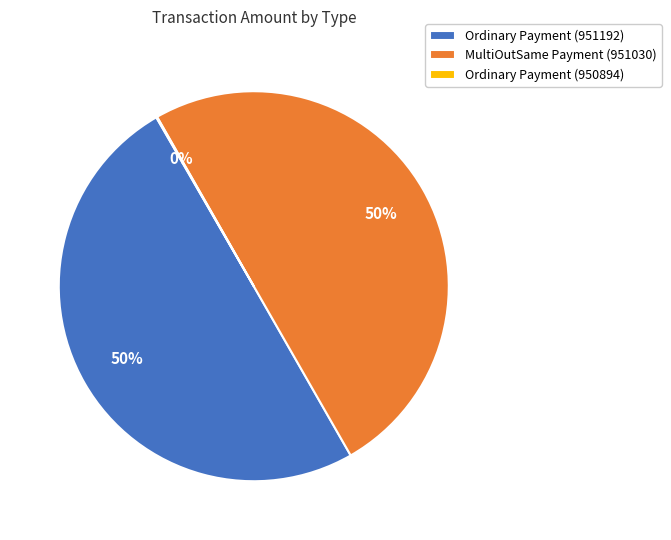

Is it true that Ordinary Payment (951192) is 50% of the pie?

True